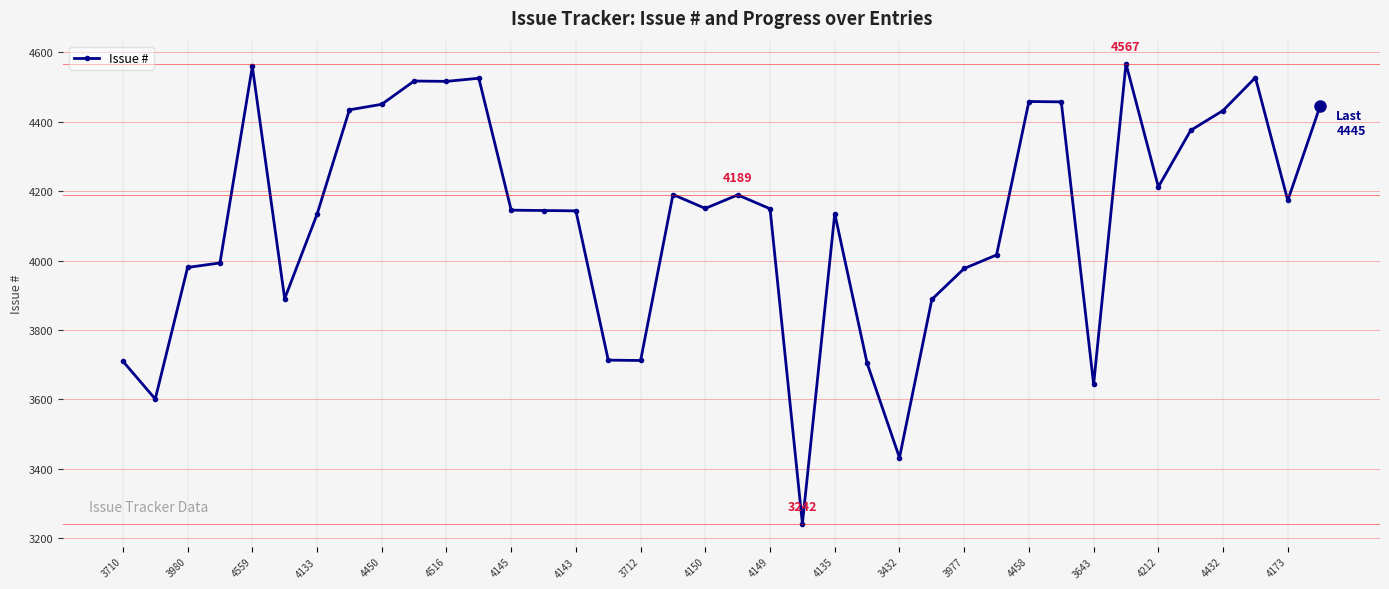

Is this an area chart (filled region under the line)?

No